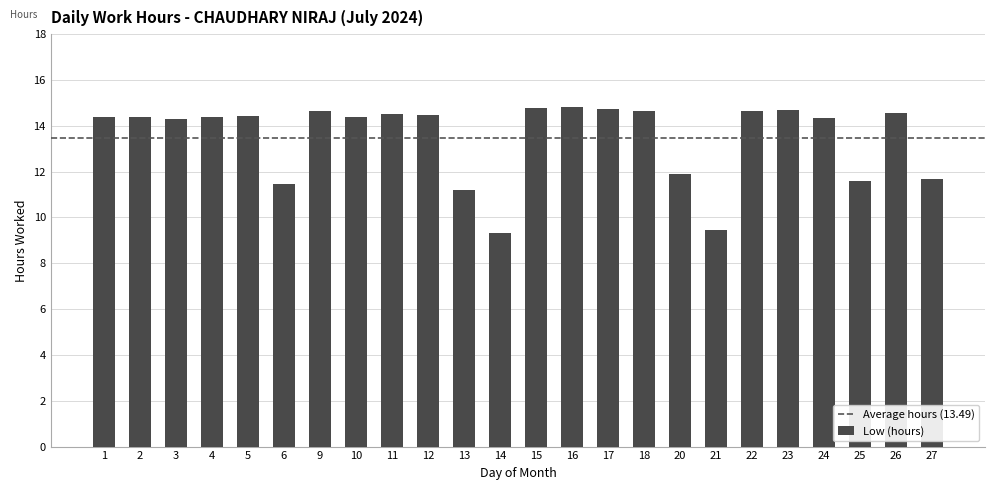

What is the value of the 1st bar from the left?

14.4